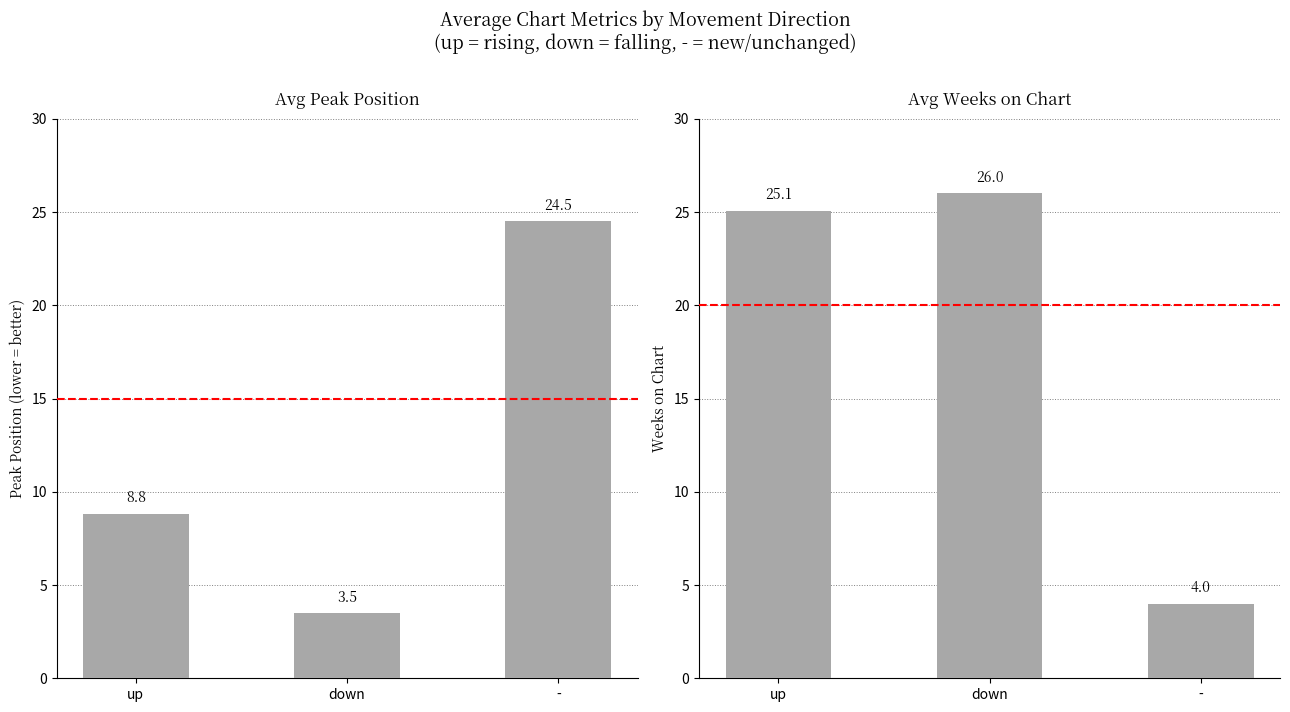

Is it true that Avg Peak Position equals 8.0 at -?

False